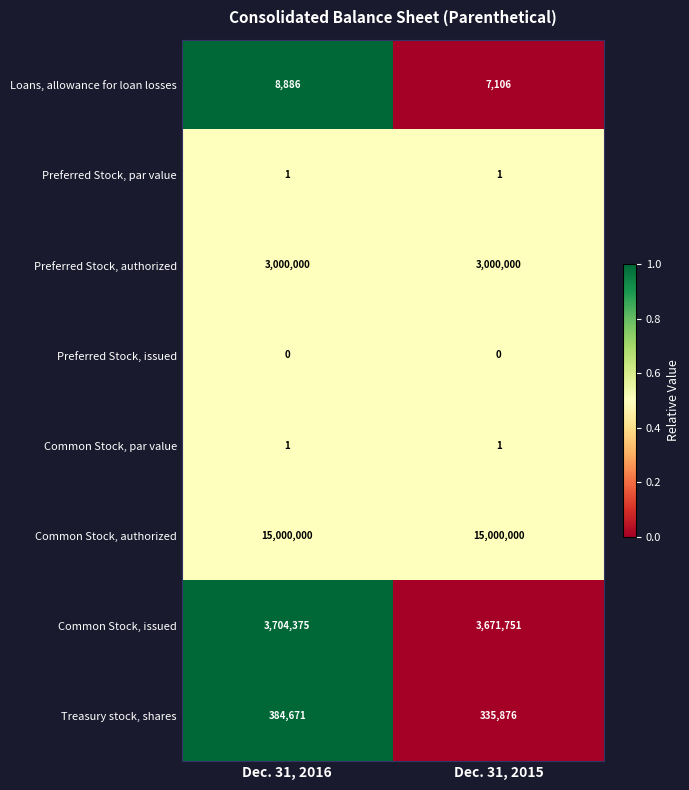

Is the value of Common Stock, authorized at Dec. 31, 2015 greater than the value of Preferred Stock, authorized at Dec. 31, 2015?

Yes